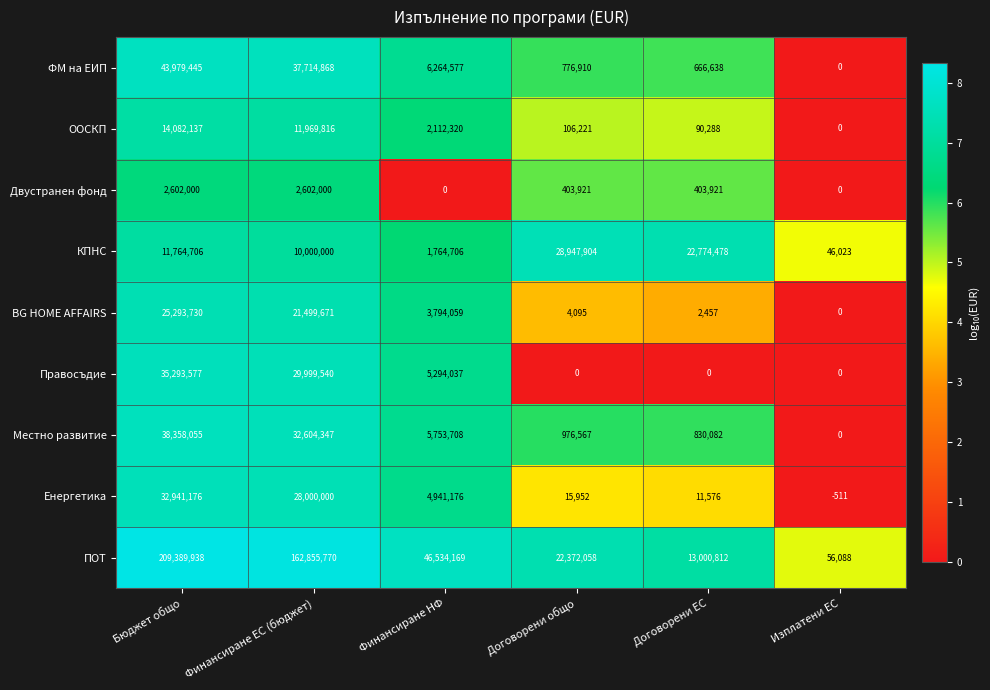

What is the spread (max minus min) of values at Изплатени ЕС?

56599